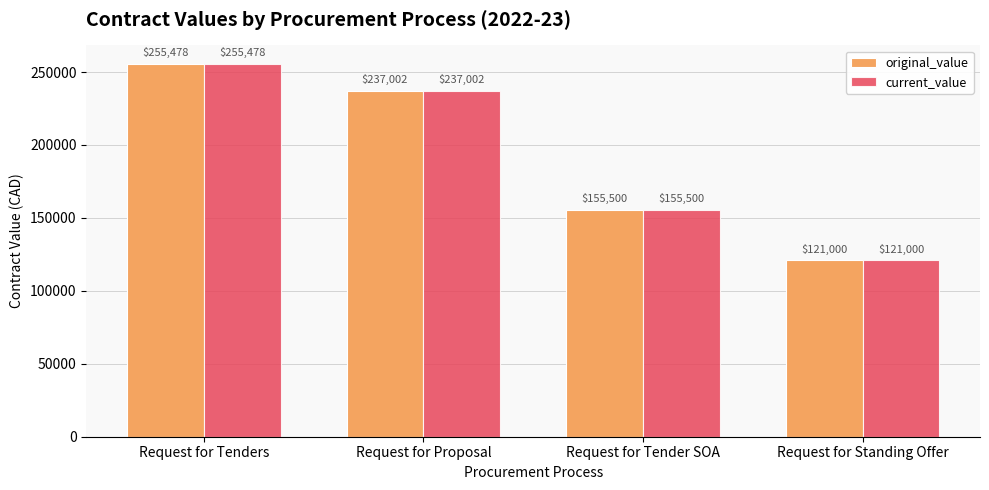

At which label does original_value reach its peak?

Request for Tenders